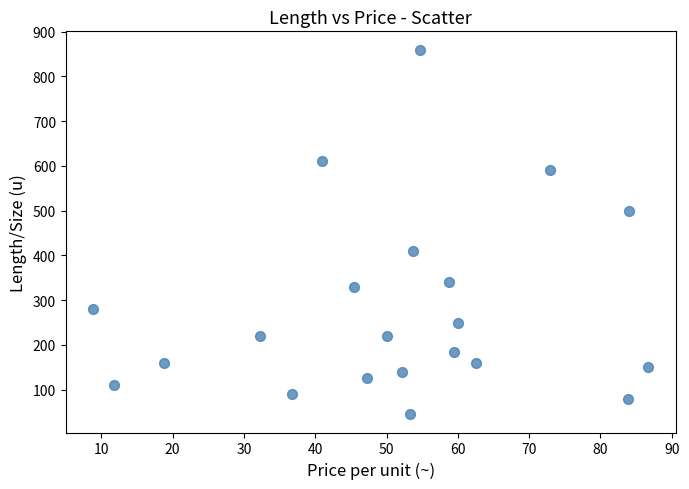

What is the range of Y values (max minus min)?

815